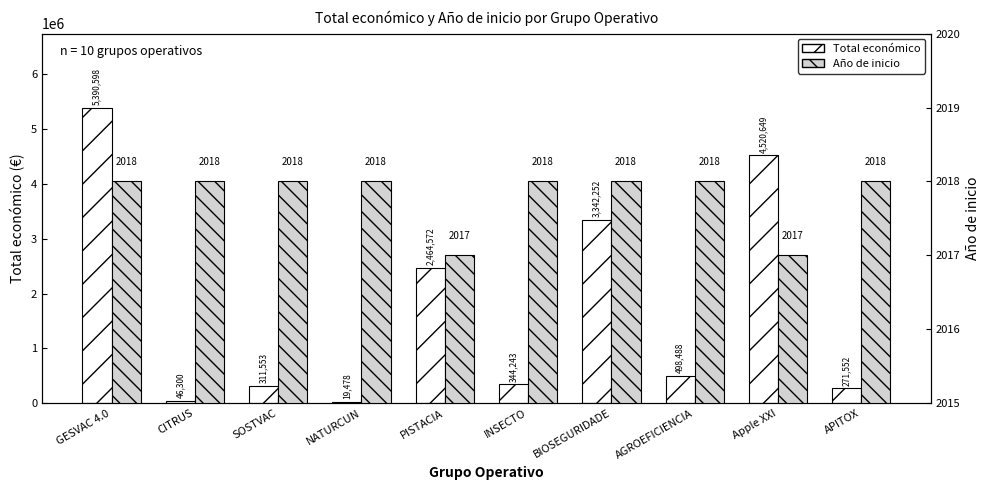

What is the total value across all series at GESVAC 4.0?

5392616